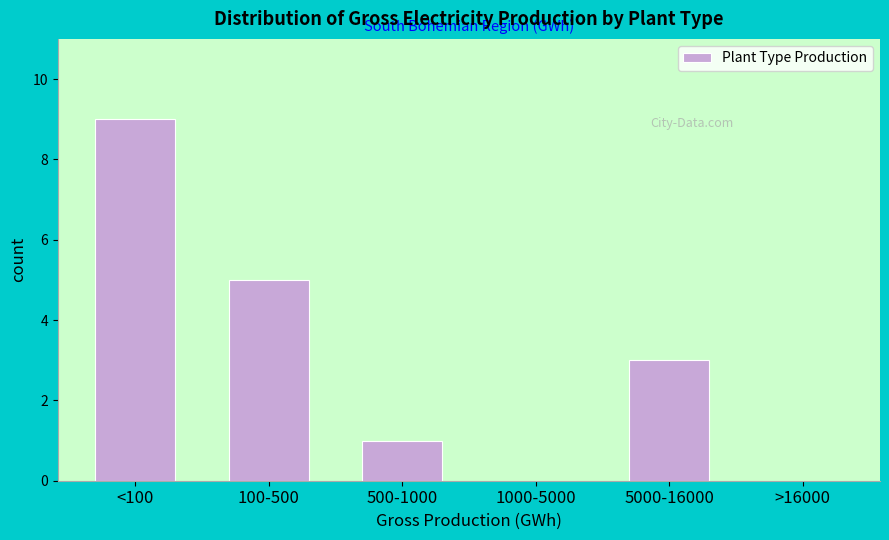

Reading right to left, extract all data points from this chart.

>16000=0	5000-16000=3	1000-5000=0	500-1000=1	100-500=5	<100=9